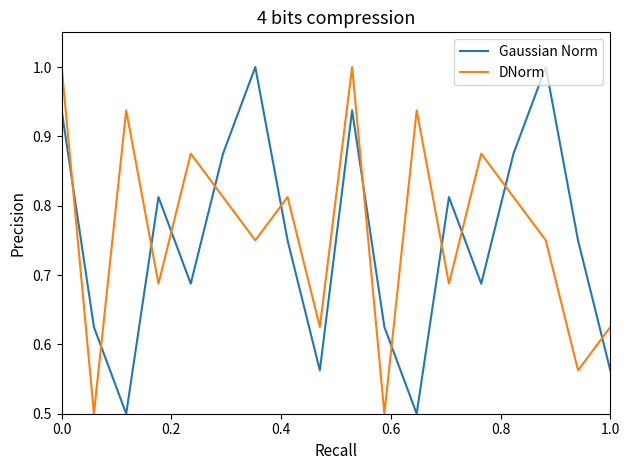

Which series ends up on top after the final intersection of DNorm and Gaussian Norm?

DNorm